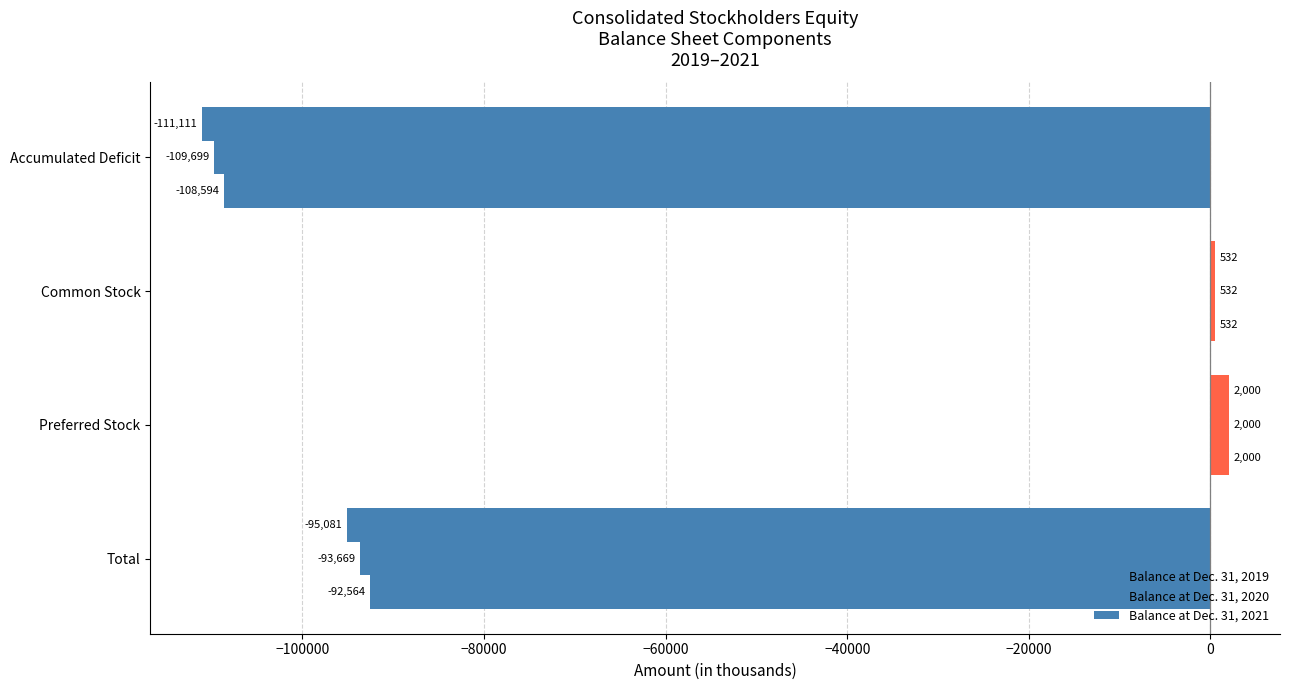

List the series in order of their overall mean, lowest first.

Balance at Dec. 31, 2021, Balance at Dec. 31, 2020, Balance at Dec. 31, 2019